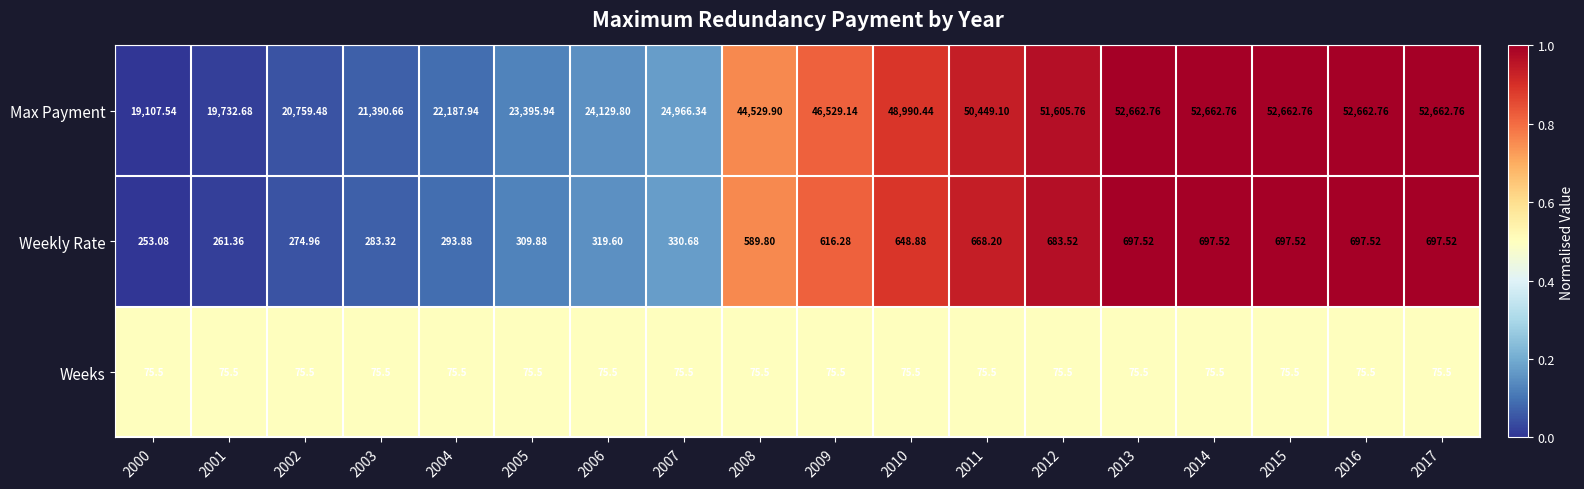

Rank the series at 2005 from lowest to highest value.

Weeks, Weekly Rate, Max Payment